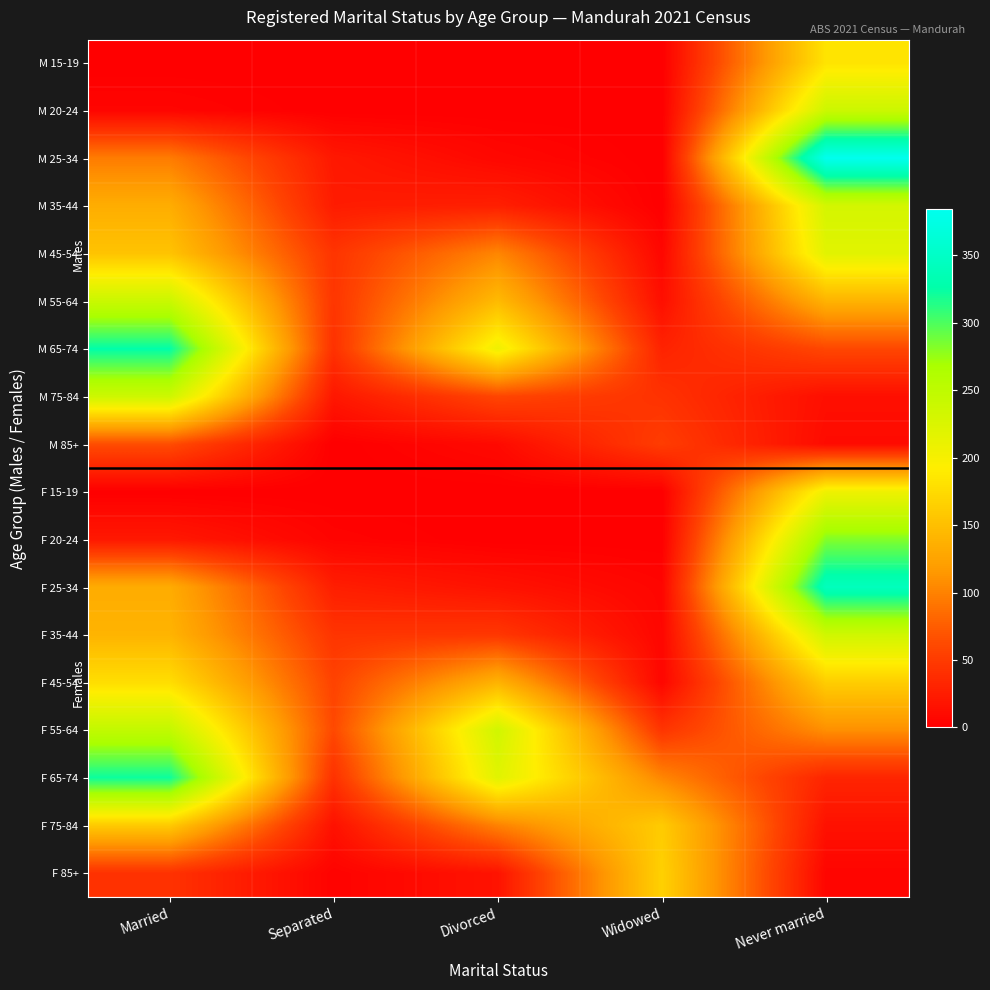

At how many categories does at least one series exceed 147?

4